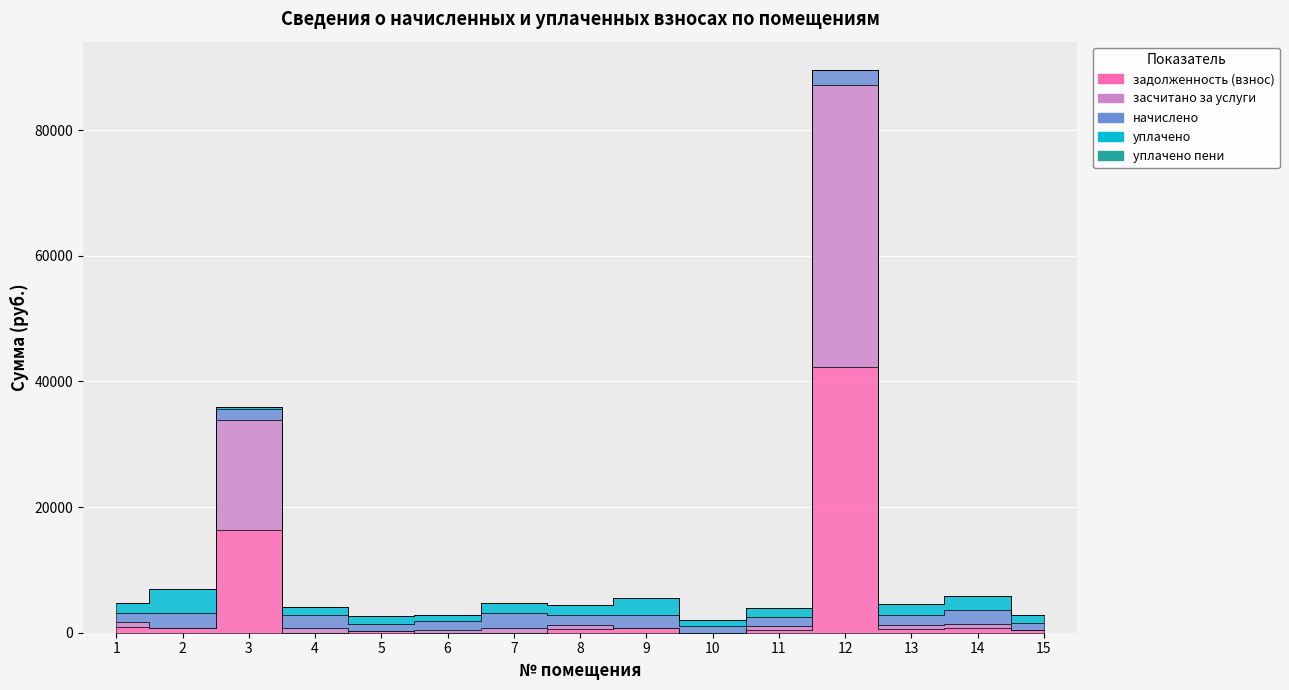

What is the maximum value for уплачено?

3822.2